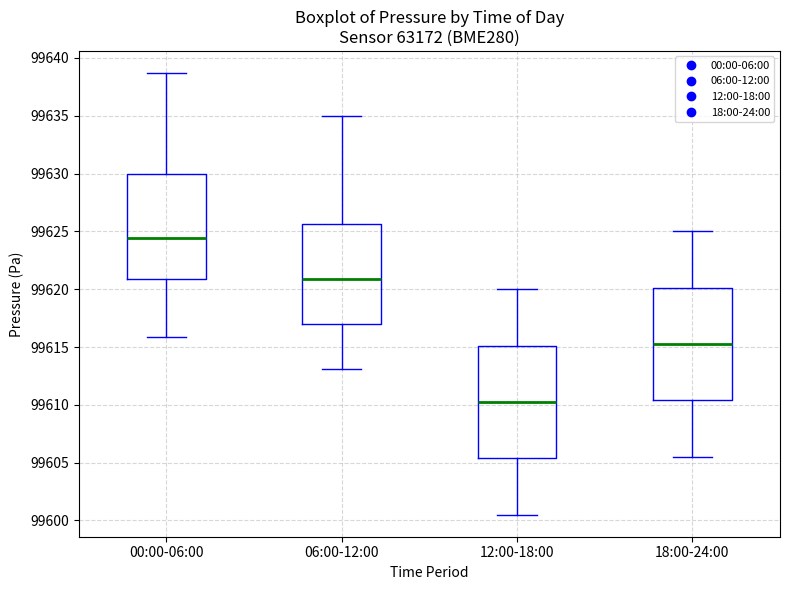

Reading left to right, transcribe this box plot: for each box, give where its median line is, the range the box spans, and where its two whiskers end, as read against the y-axis. The values are not printed on the chart, so give them approximately, as read against the axis.

00:00-06:00: median 99624.5, box 99621.0 to 99630.0, whiskers 99616.0 to 99638.5
06:00-12:00: median 99621.0, box 99617.0 to 99625.5, whiskers 99613.0 to 99635.0
12:00-18:00: median 99610.5, box 99605.5 to 99615.0, whiskers 99600.5 to 99620.0
18:00-24:00: median 99615.5, box 99610.5 to 99620.0, whiskers 99605.5 to 99625.0